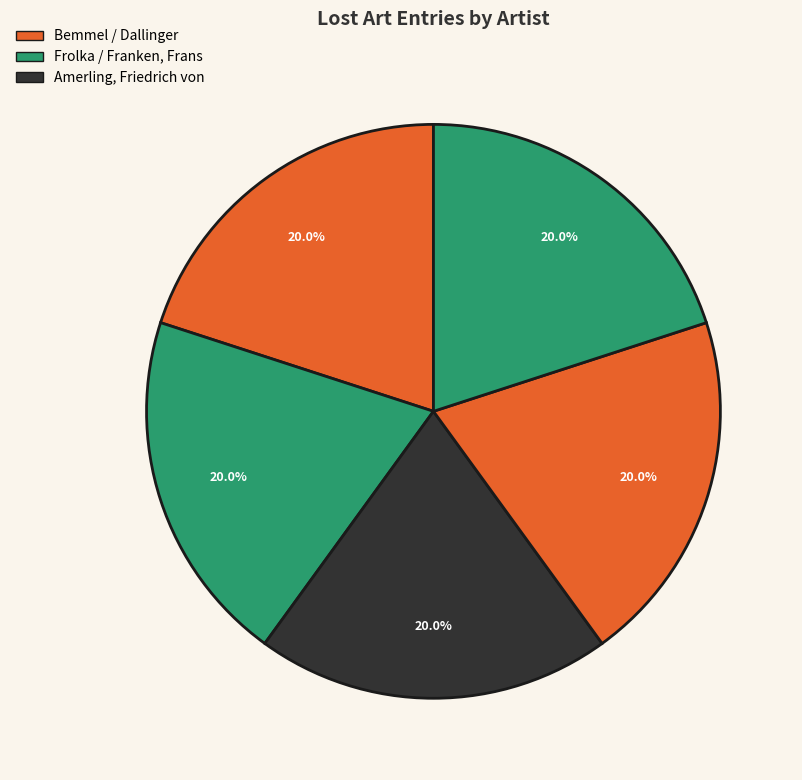

How many slices are in this pie chart?

5